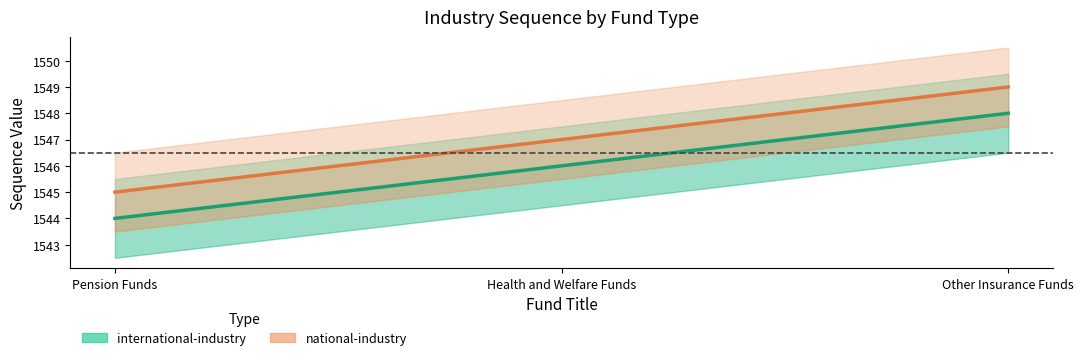

Where is national-industry nearest to the value 1547?

Health and Welfare Funds